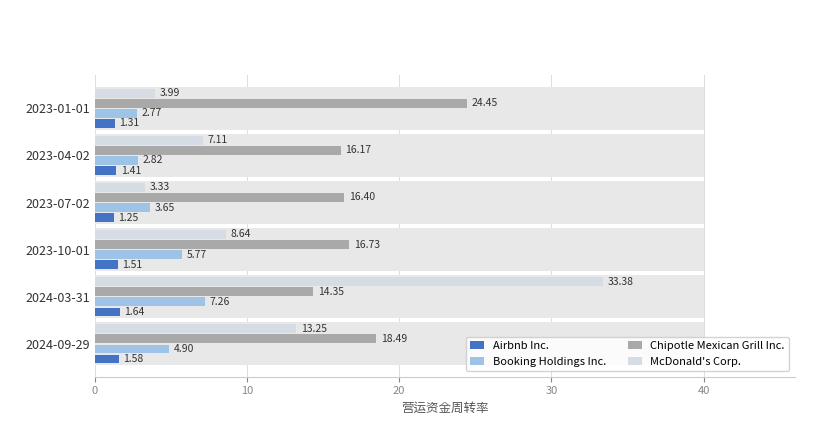

How many data points in McDonald's Corp. are less than 8?

3